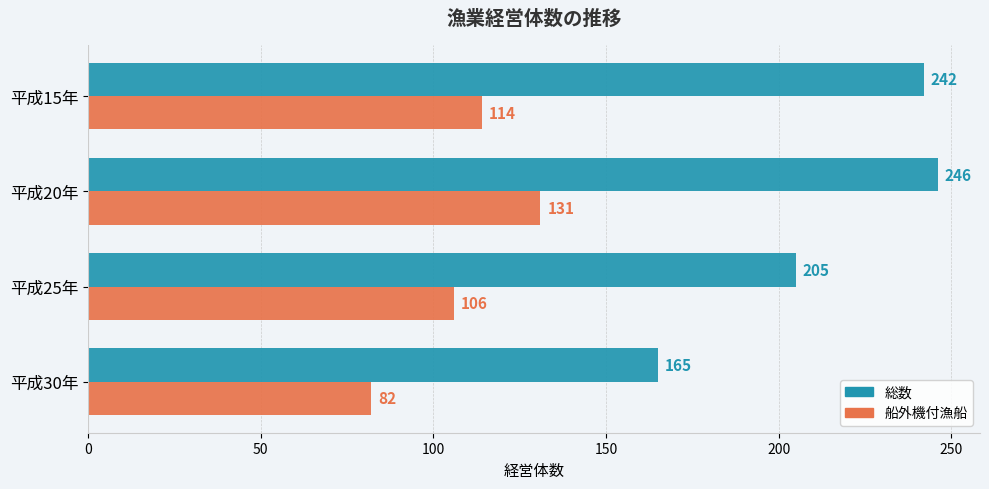

Count the 船外機付漁船 values in the range 106 to 131.

3